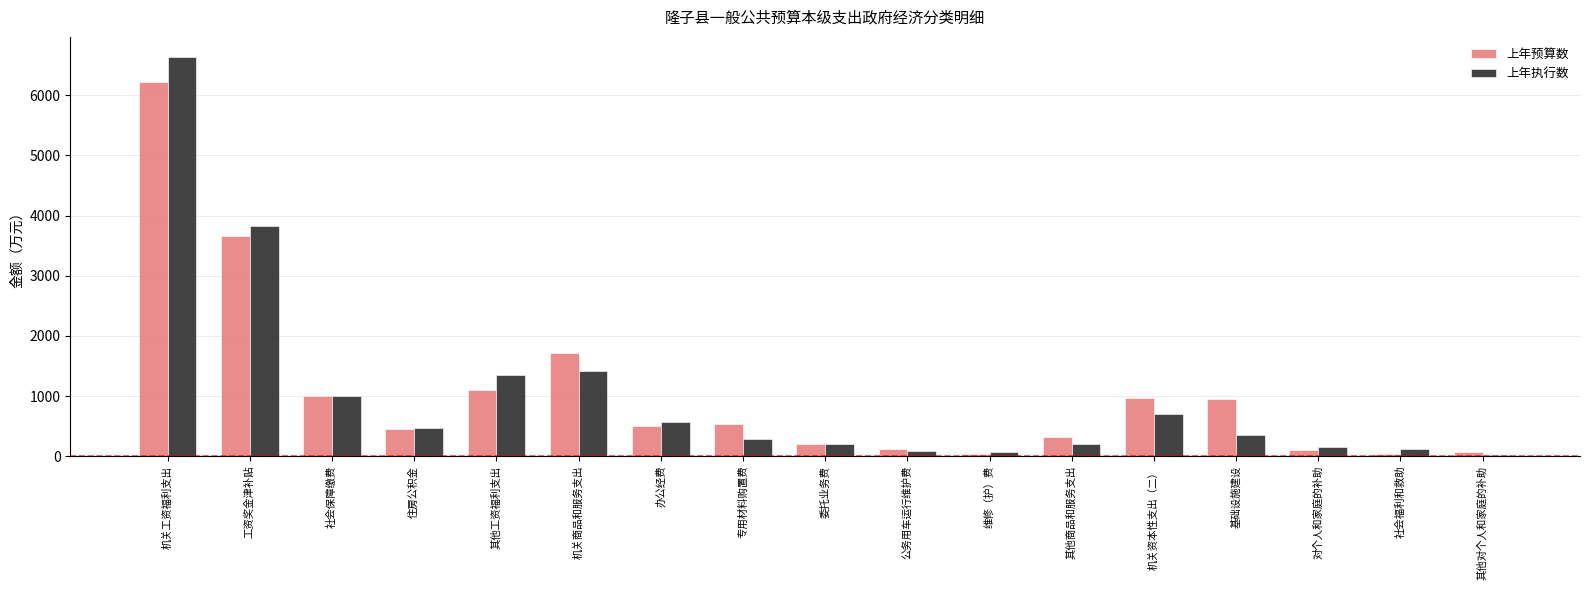

The value of 上年预算数 at 机关工资福利支出 is 8670.4. True or false?

False